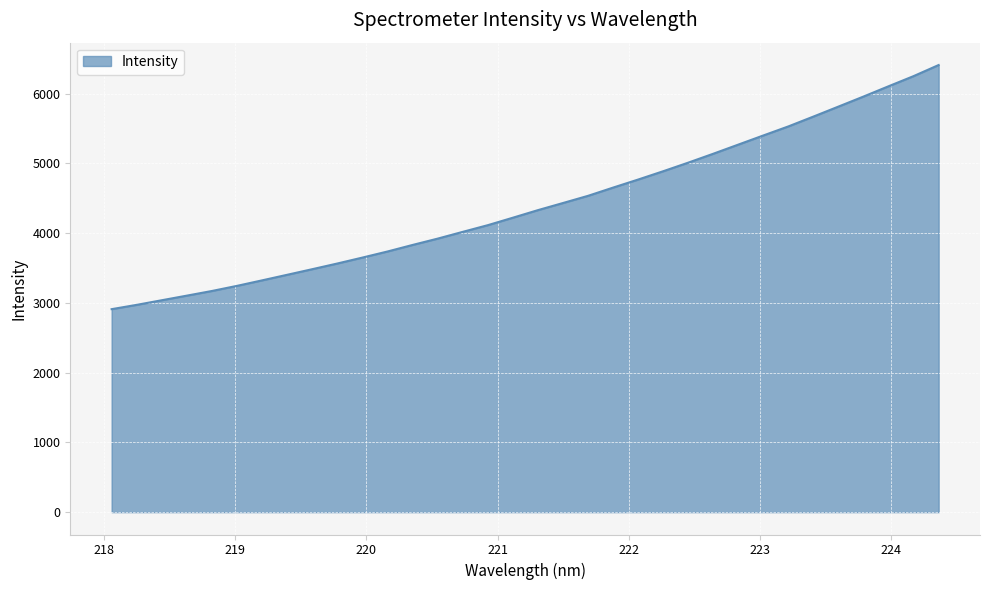

What is the smallest value displayed?

2910.9